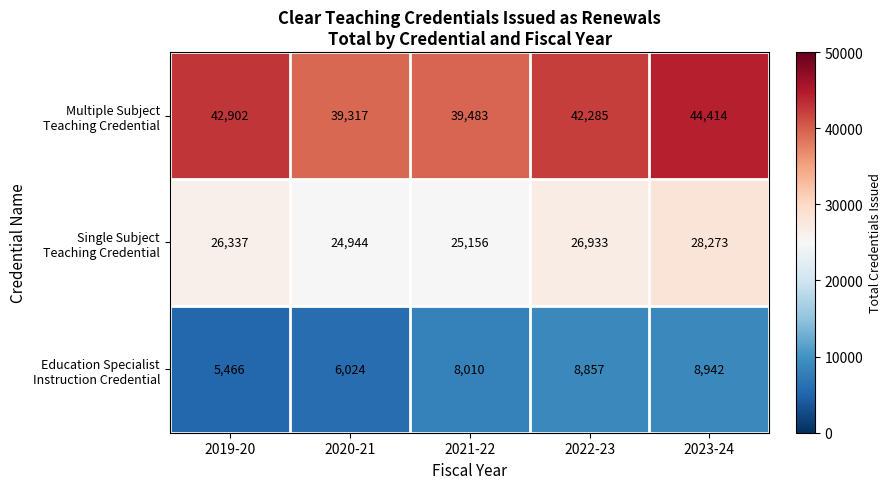

At how many categories does at least one series exceed 31016?

5